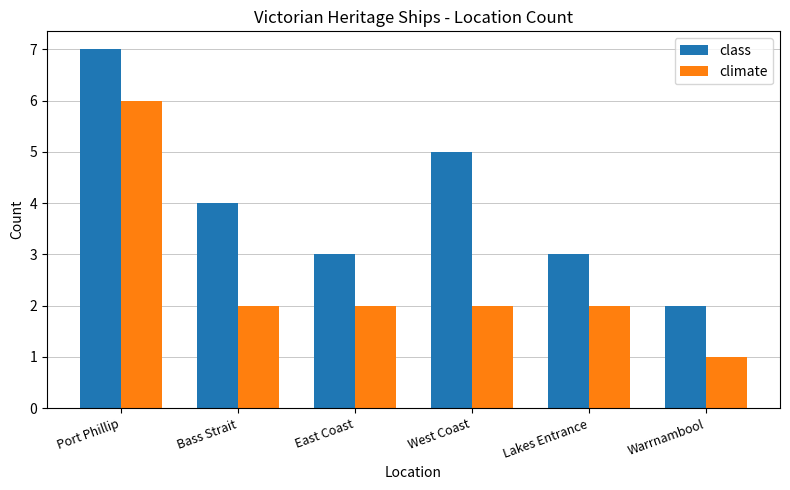

Rank the series by their maximum value, from lowest to highest.

climate, class